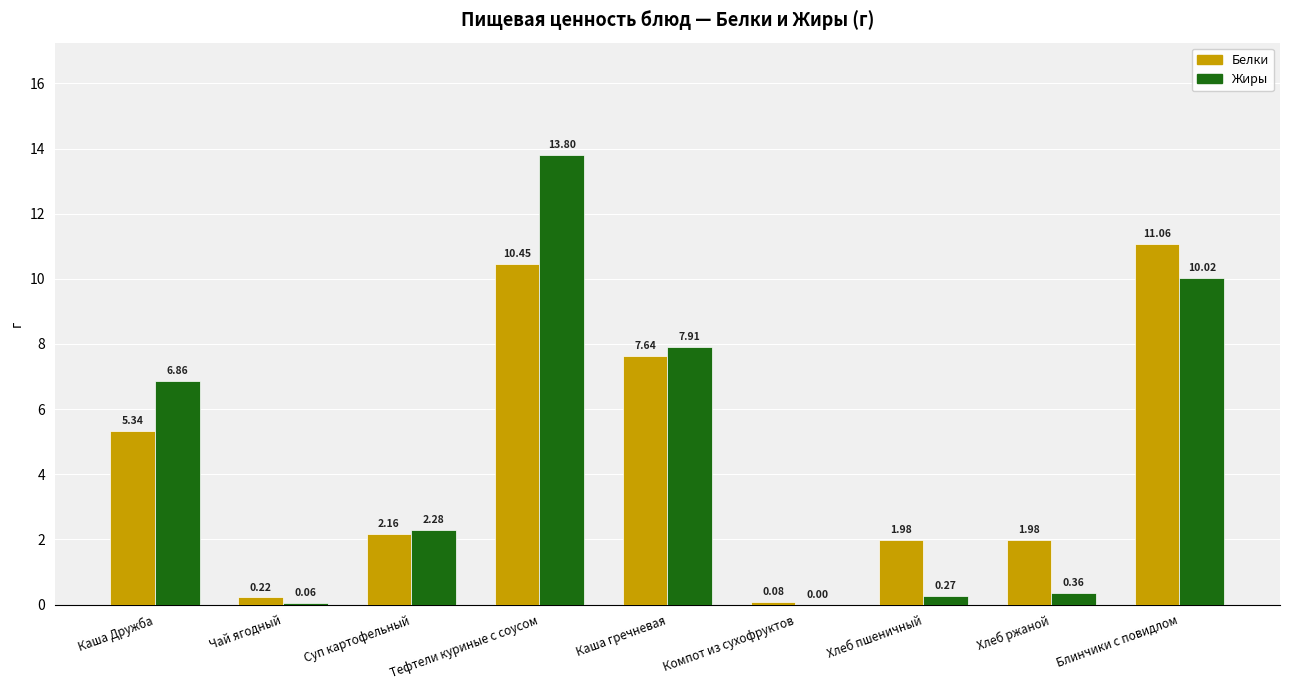

Where does the Белки series first go above 2?

Каша Дружба